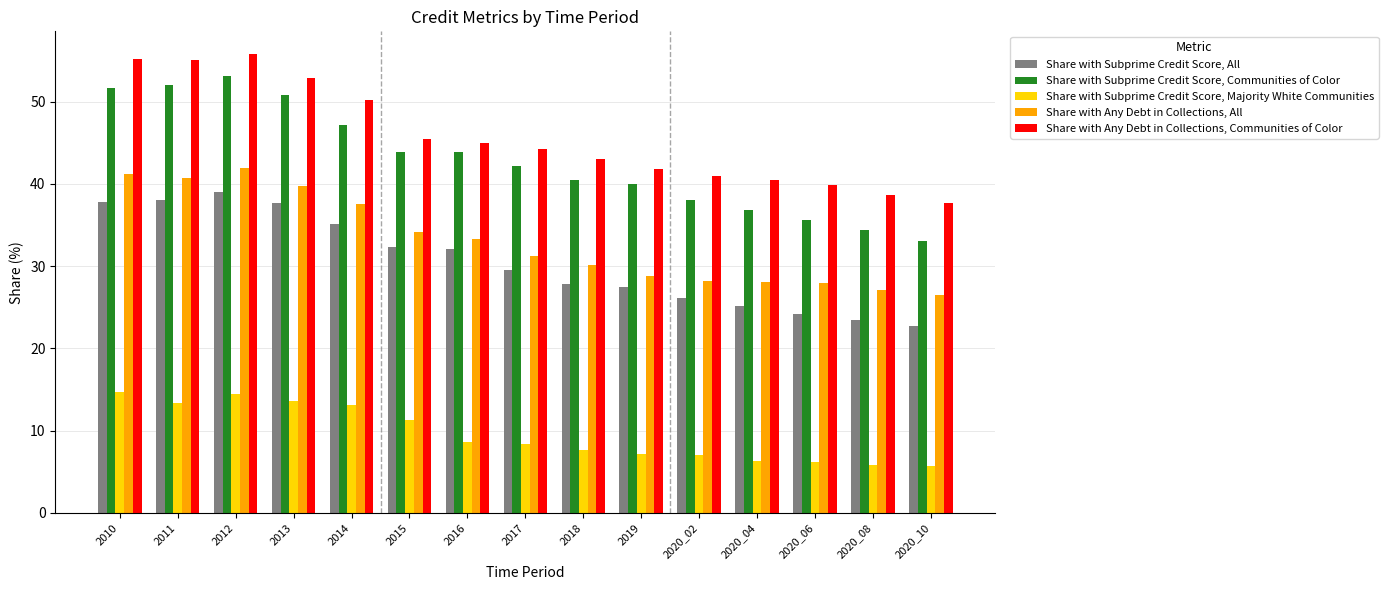

What is the difference between the second highest and second lowest values in the Share with Any Debt in Collections, All series?

14.1